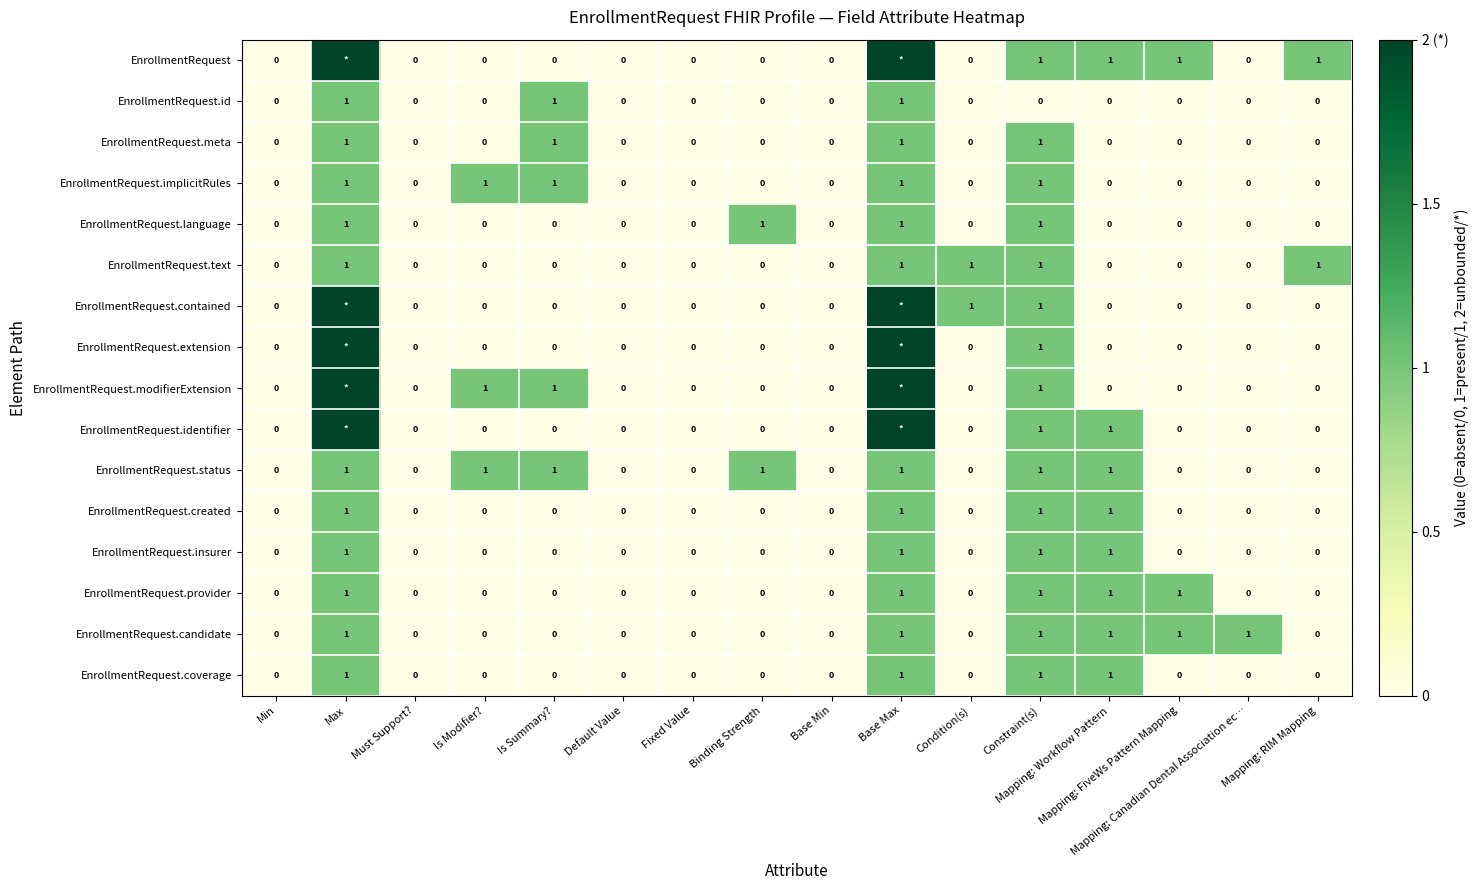

What is the sum of all EnrollmentRequest.created values?

4